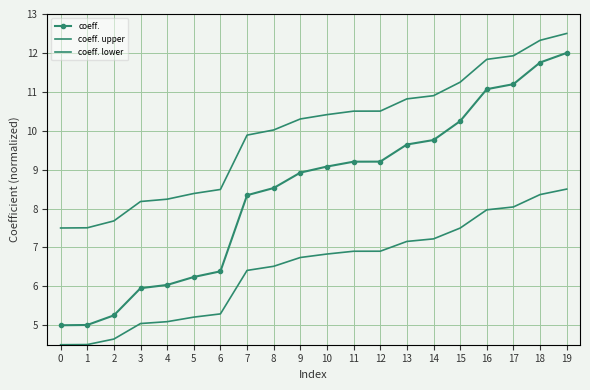

Is the value of coeff. lower at 2 greater than the value of coeff. upper at 15?

No